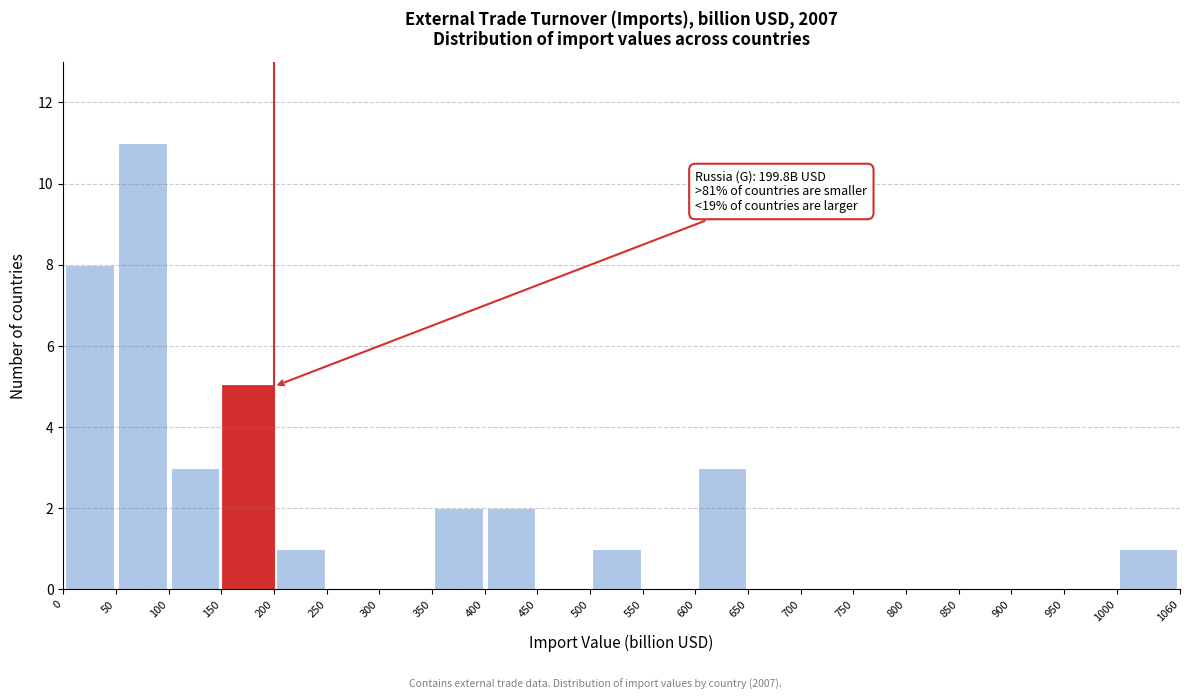

Over which range of the x-axis is the bar tallest?

50 to 100